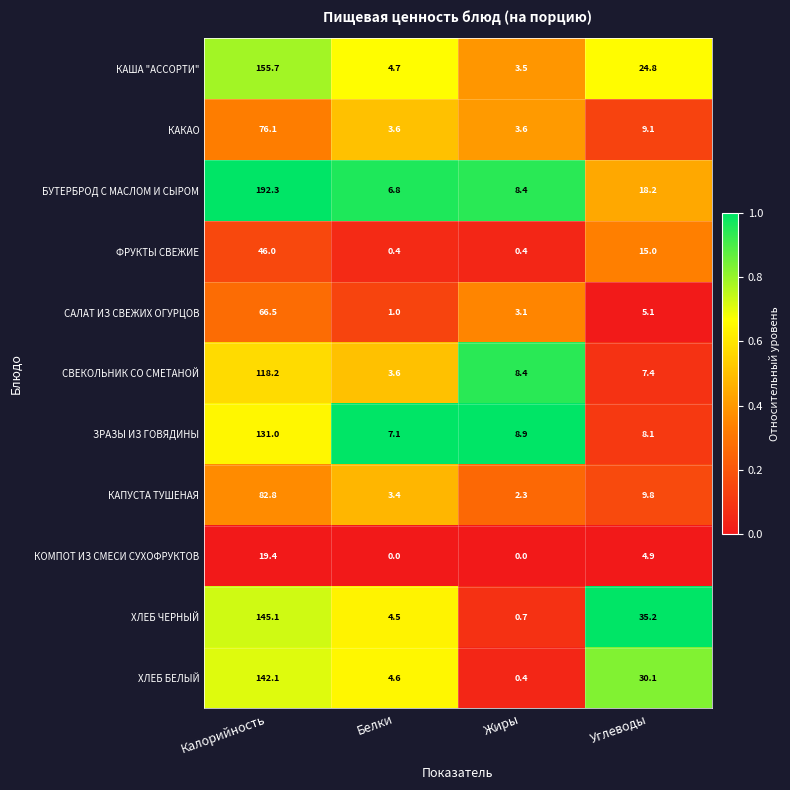

True or false: ХЛЕБ ЧЕРНЫЙ has a value of 0.7 at Жиры.

True